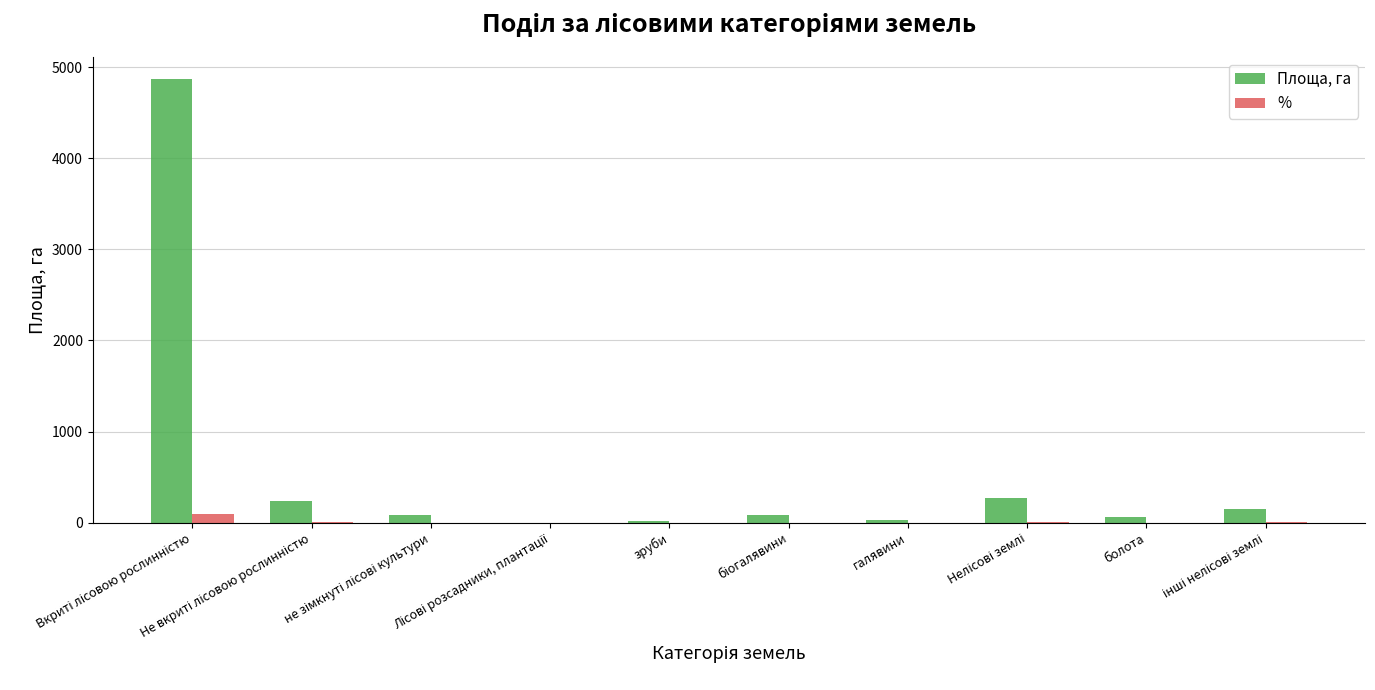

What is the sum of all Площа, га values?

5805.0